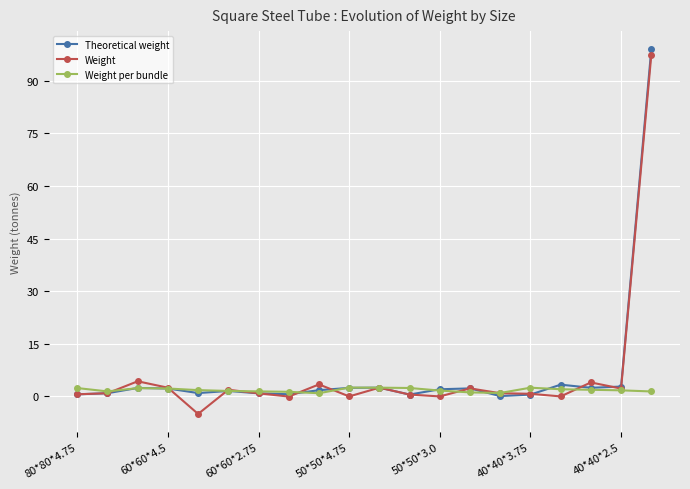

At how many categories does at least one series exceed 15?

1